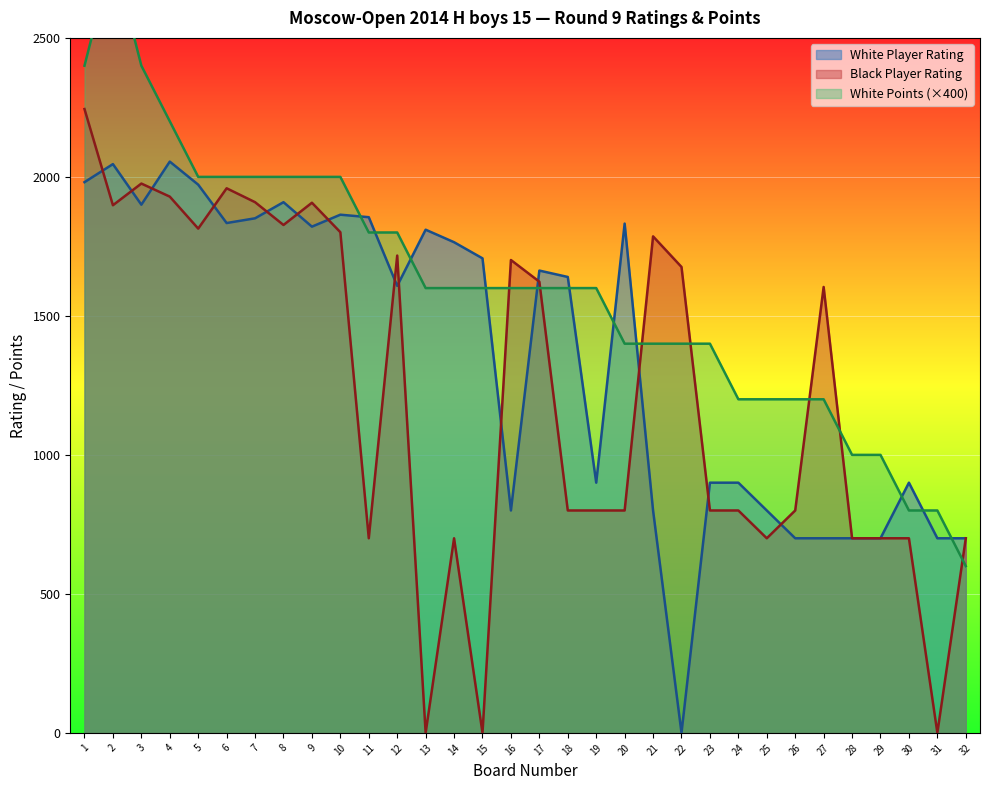

Reading left to right, list all the values displayed in this chart.

White Player Rating: 1=1981	2=2046	3=1900	4=2055	5=1972	6=1834	7=1851	8=1909	9=1821	10=1864	11=1855	12=1608	13=1810	14=1765	15=1707	16=800	17=1663	18=1640	19=900	20=1832	21=800	22=0	23=900	24=900	25=800	26=700	27=700	28=700	29=700	30=900	31=700	32=700
Black Player Rating: 1=2244	2=1898	3=1976	4=1929	5=1814	6=1959	7=1909	8=1827	9=1907	10=1801	11=700	12=1717	13=0	14=700	15=0	16=1701	17=1623	18=800	19=800	20=800	21=1786	22=1676	23=800	24=800	25=700	26=800	27=1604	28=700	29=700	30=700	31=0	32=700
White Points Before: 1=2400	2=2800	3=2400	4=2200	5=2000	6=2000	7=2000	8=2000	9=2000	10=2000	11=1800	12=1800	13=1600	14=1600	15=1600	16=1600	17=1600	18=1600	19=1600	20=1400	21=1400	22=1400	23=1400	24=1200	25=1200	26=1200	27=1200	28=1000	29=1000	30=800	31=800	32=600